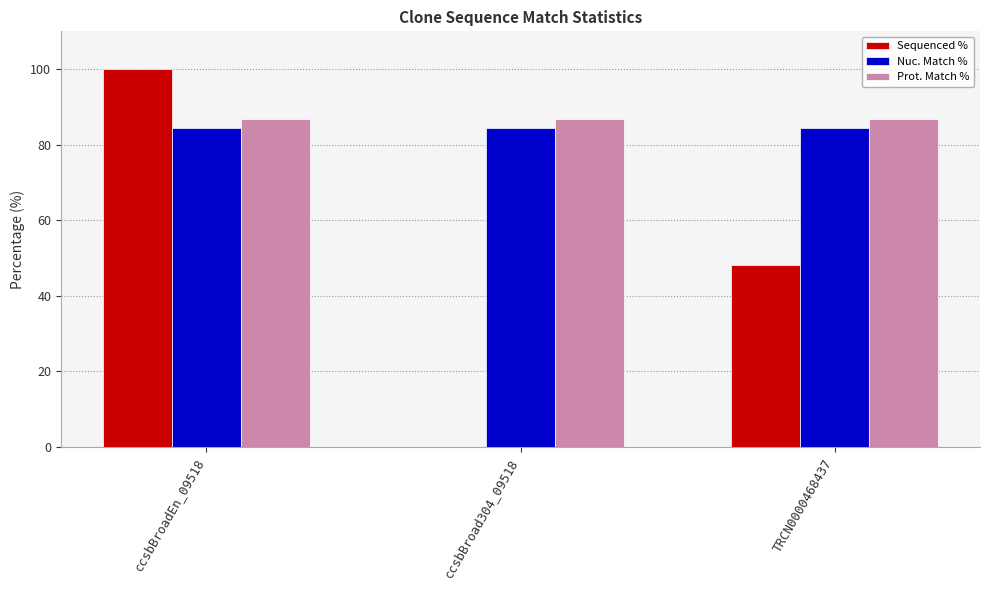

Are the bars grouped side by side (vs. stacked)?

Yes